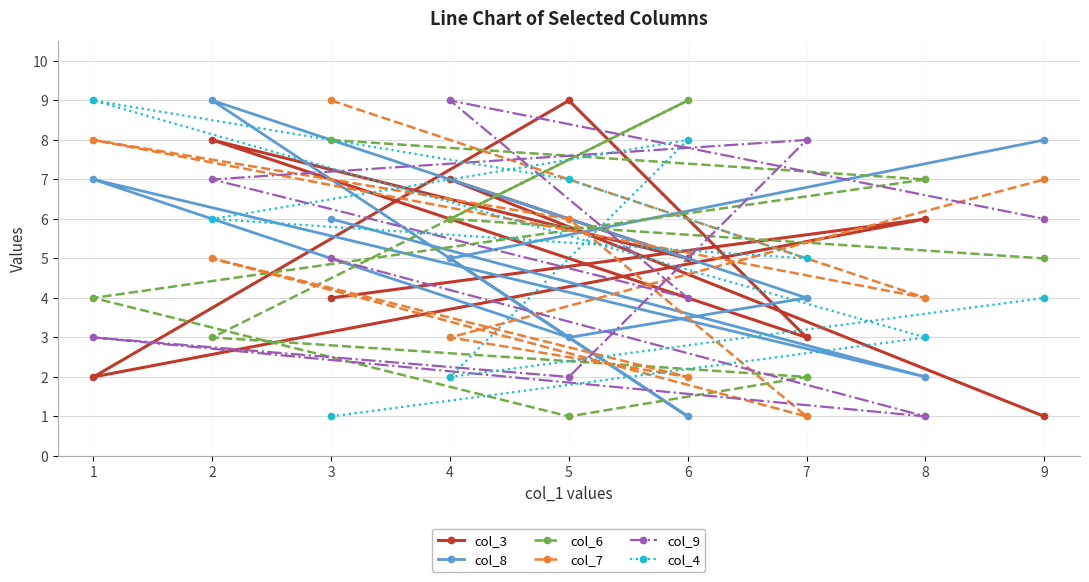

At how many categories does at least one series exceed 2?

9